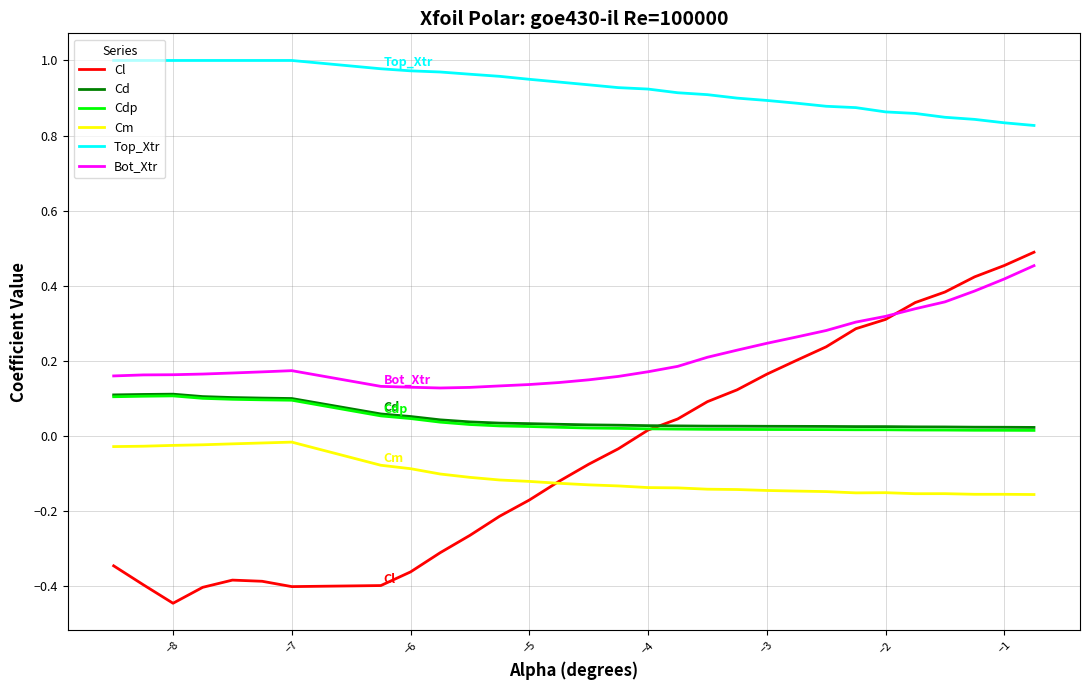

Which series has the largest range (max minus min)?

Cl